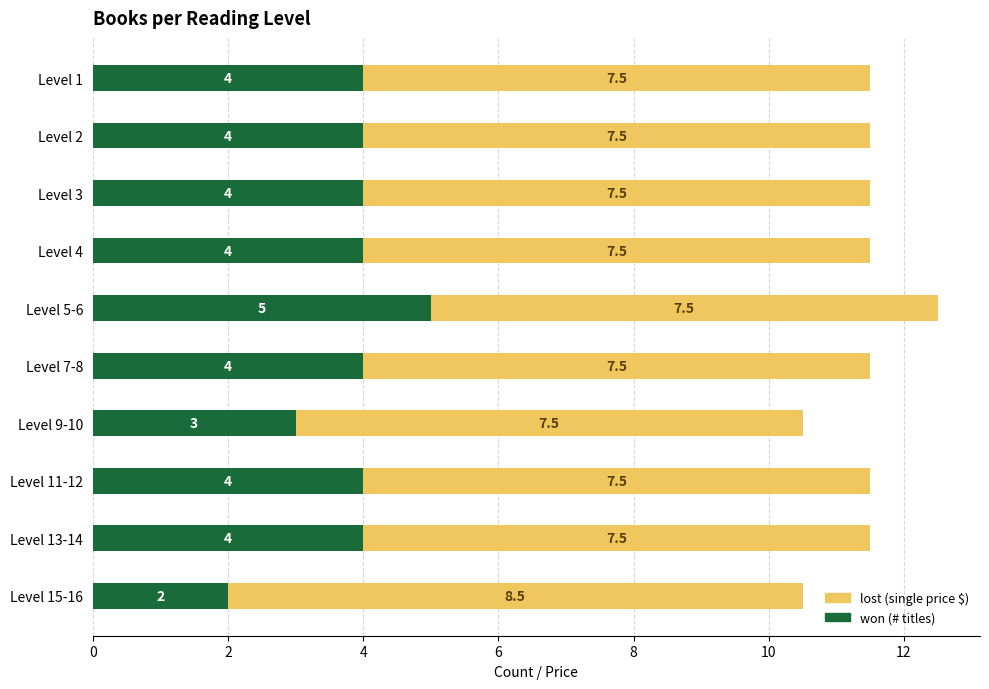

How many categories are shown in the chart?

10